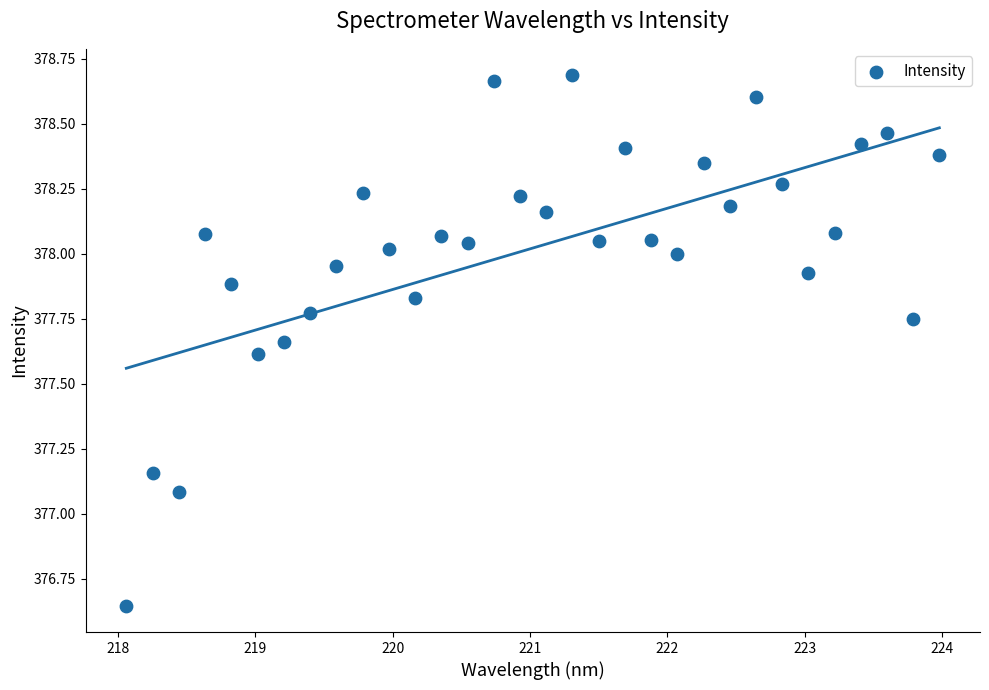

What is the range of X values (max minus min)?

5.9